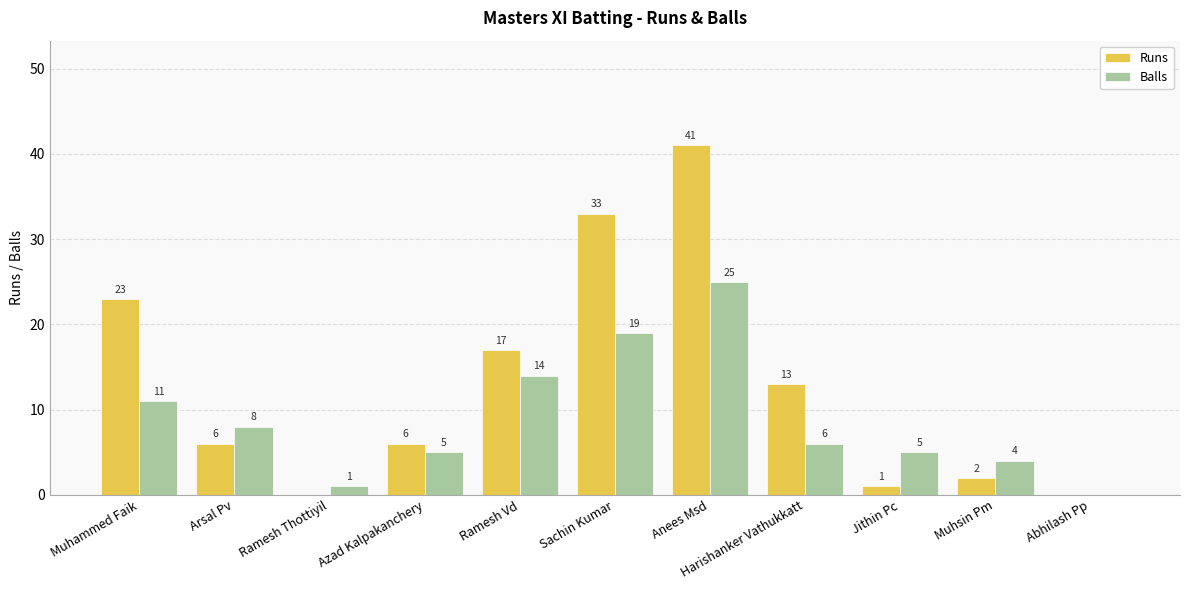

Is it true that Runs equals 6 at Arsal Pv?

True